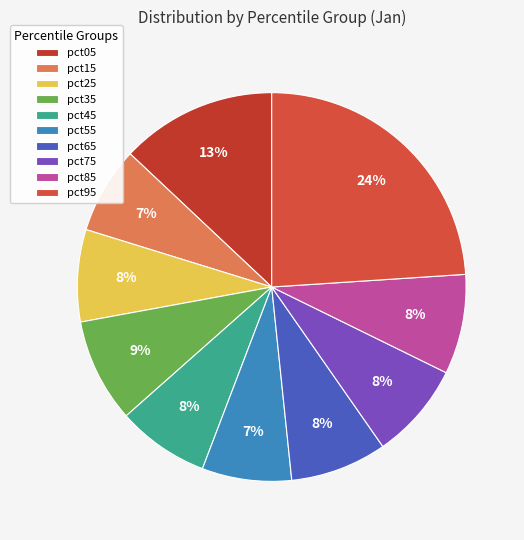

Is there any slice that represents more than half of the pie?

No